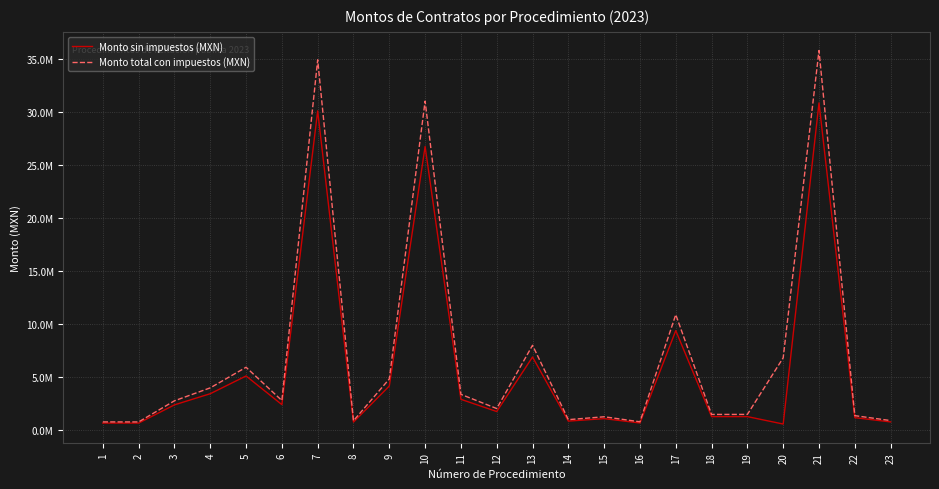

True or false: Monto sin impuestos (MXN) has a value of 5119653.2 at 5.

True